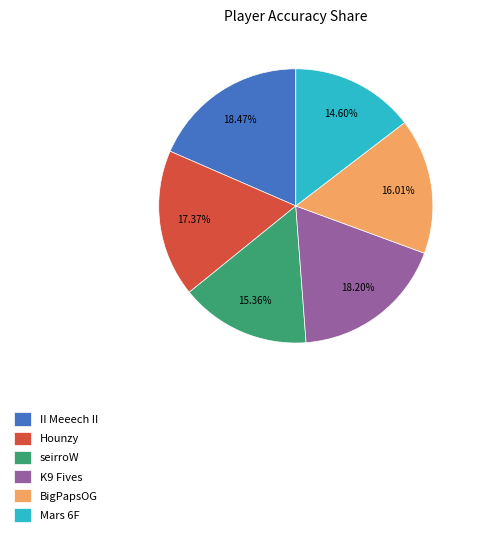

Is the sum of Hounzy and K9 Fives greater than half?

No